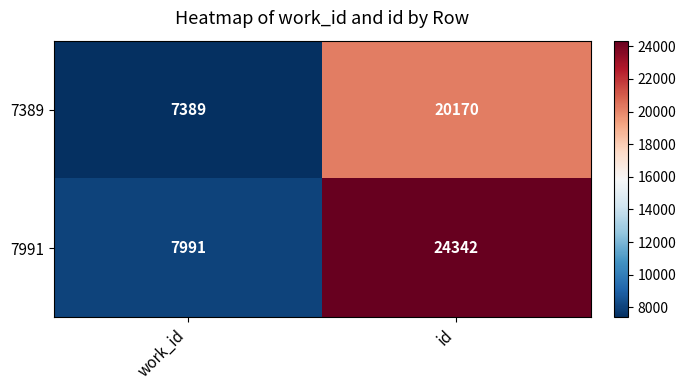

Which series has the widest spread of values?

7991